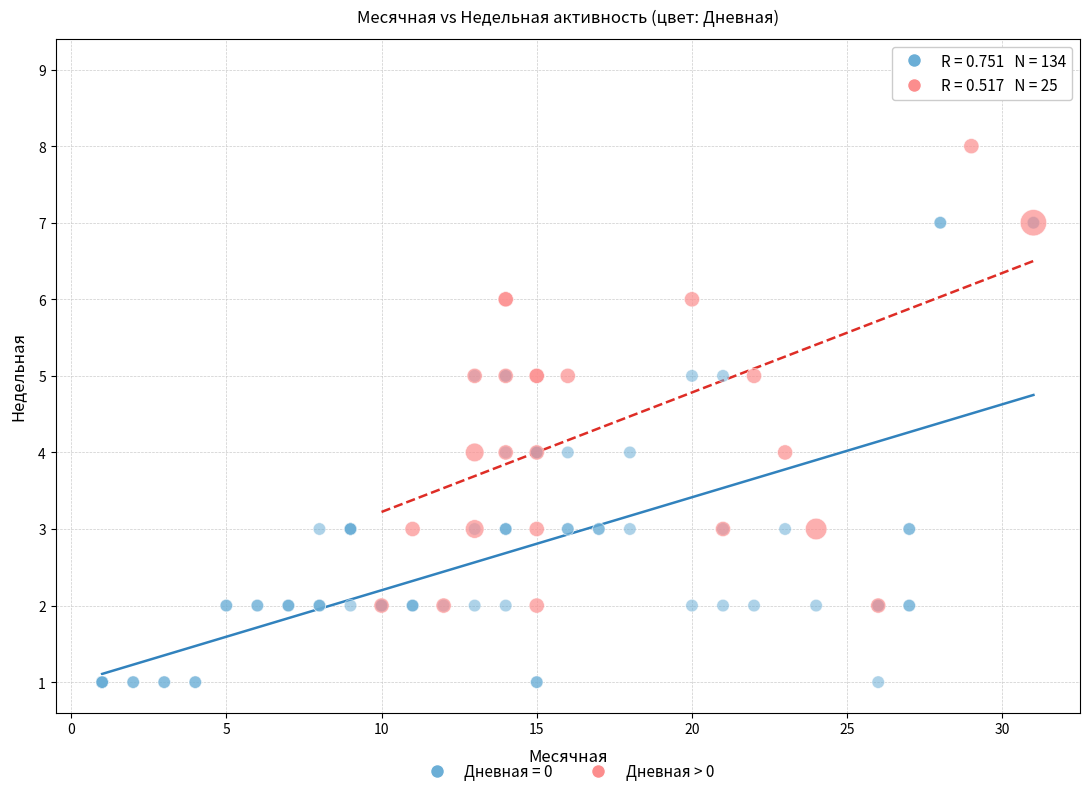

Which series reaches the maximum Y coordinate?

Дневная > 0